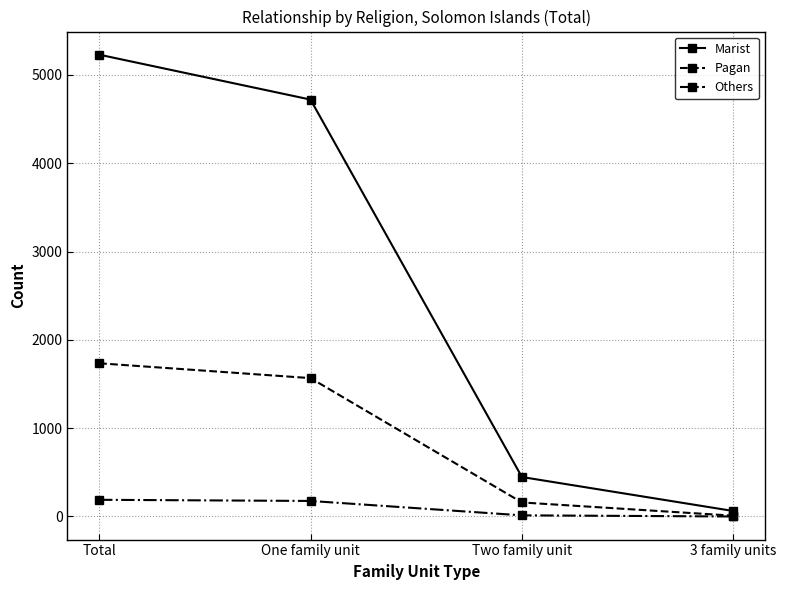

What is the difference between the highest and lowest values at Two family unit?

434